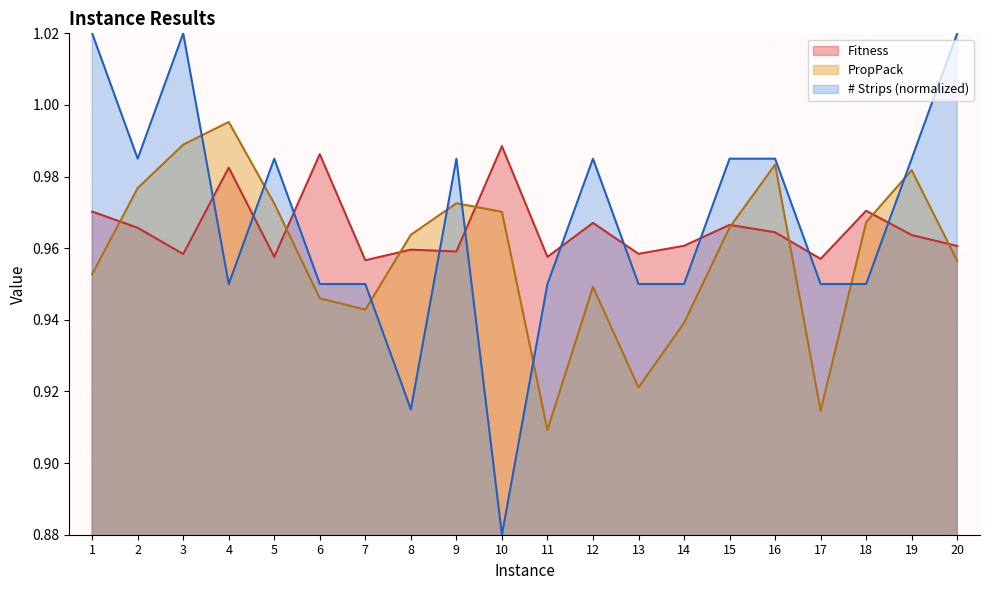

At which category does the chart reach its peak across all series?

1